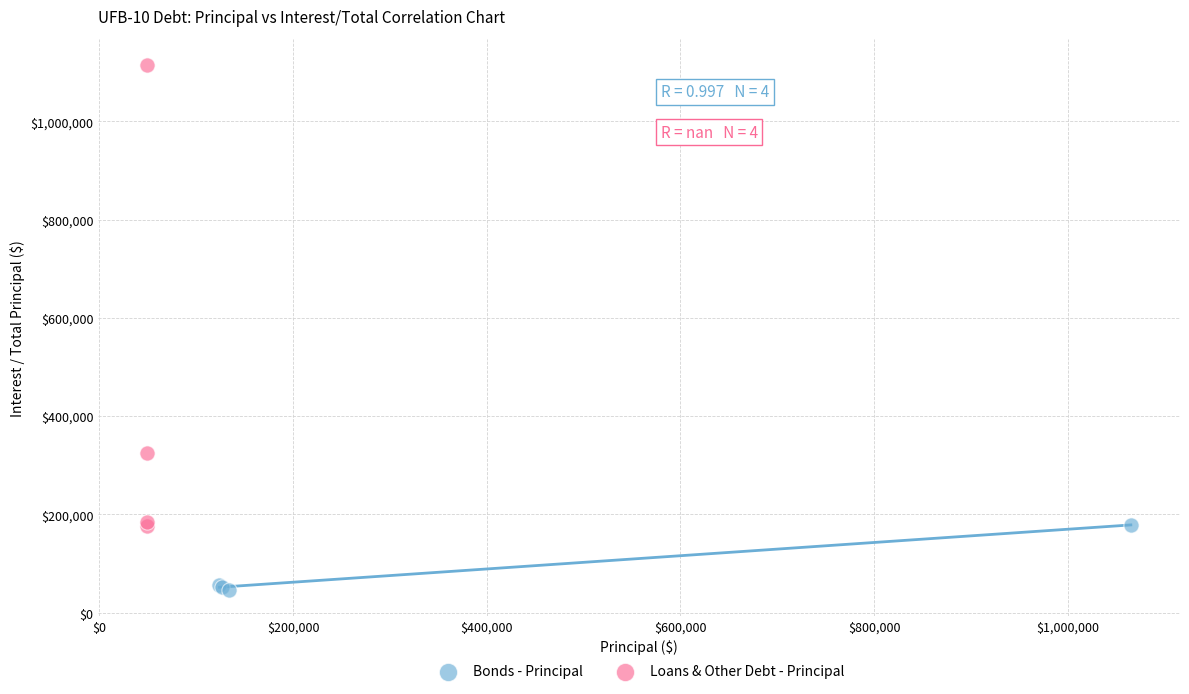

Which series contains the highest Y value?

Loans & Other Debt - Principal